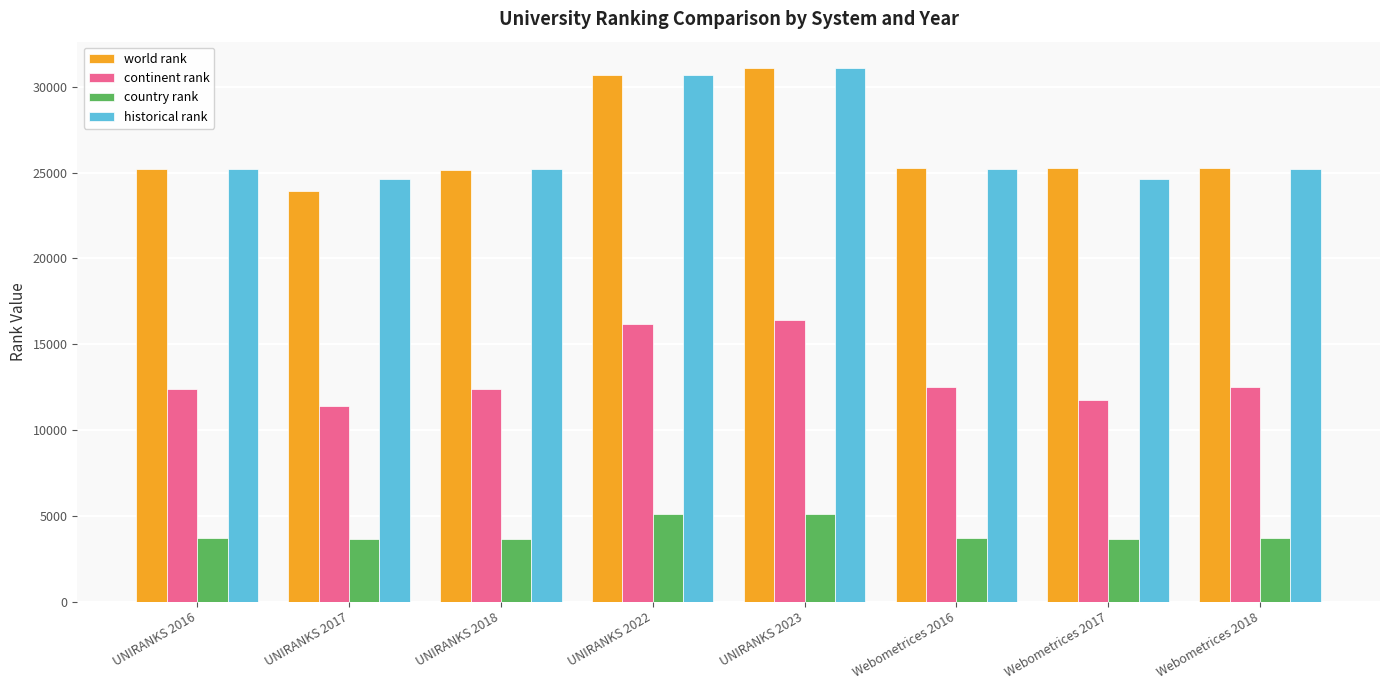

What position from the right is UNIRANKS 2022?

5